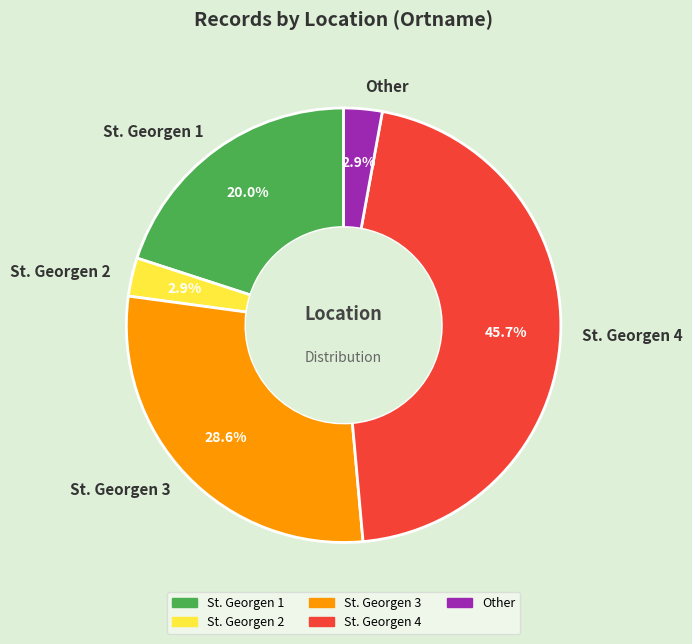

Combined, do Other and St. Georgen 3 account for over 50%?

No